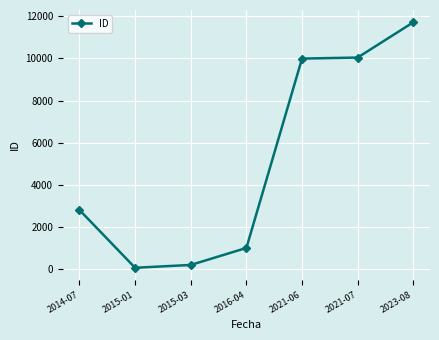

Where is the data nearest to the value 5893?

2014-07